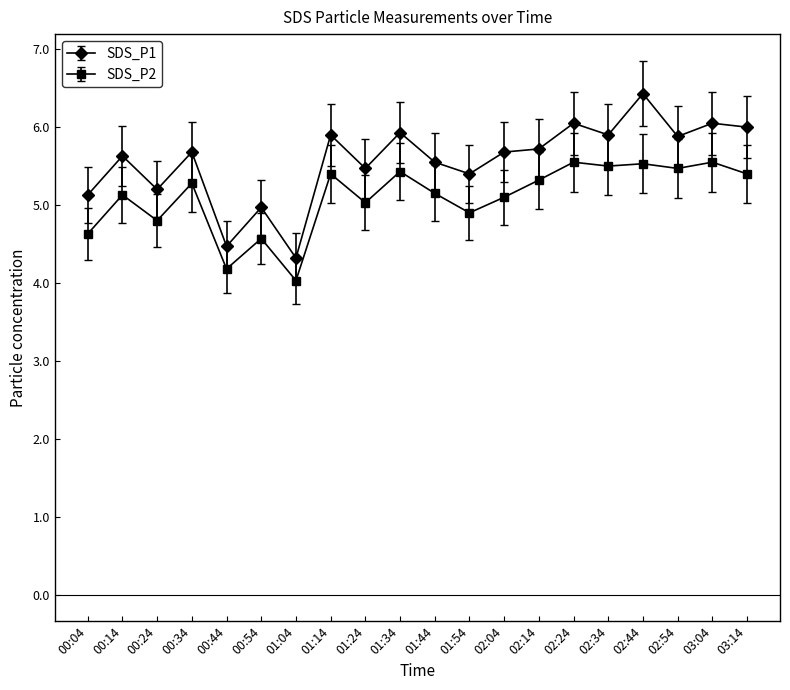

True or false: SDS_P1 and SDS_P2 intersect in this chart.

False